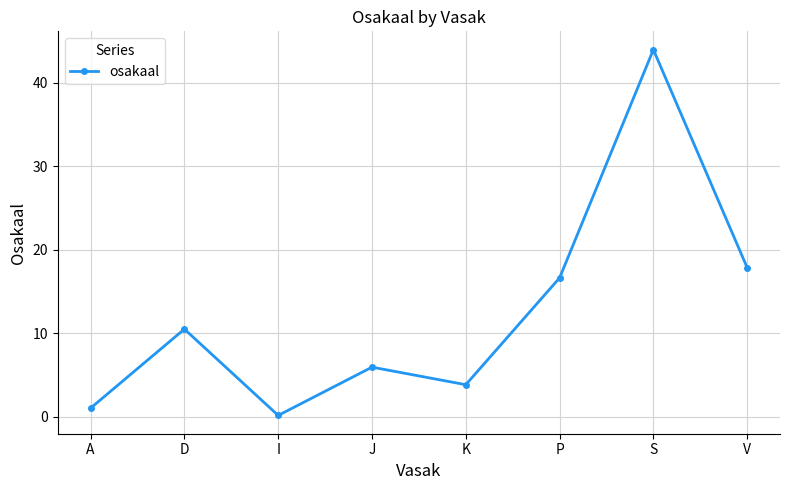

How many interior local valleys (lower than both neighbors) does the data have?

2